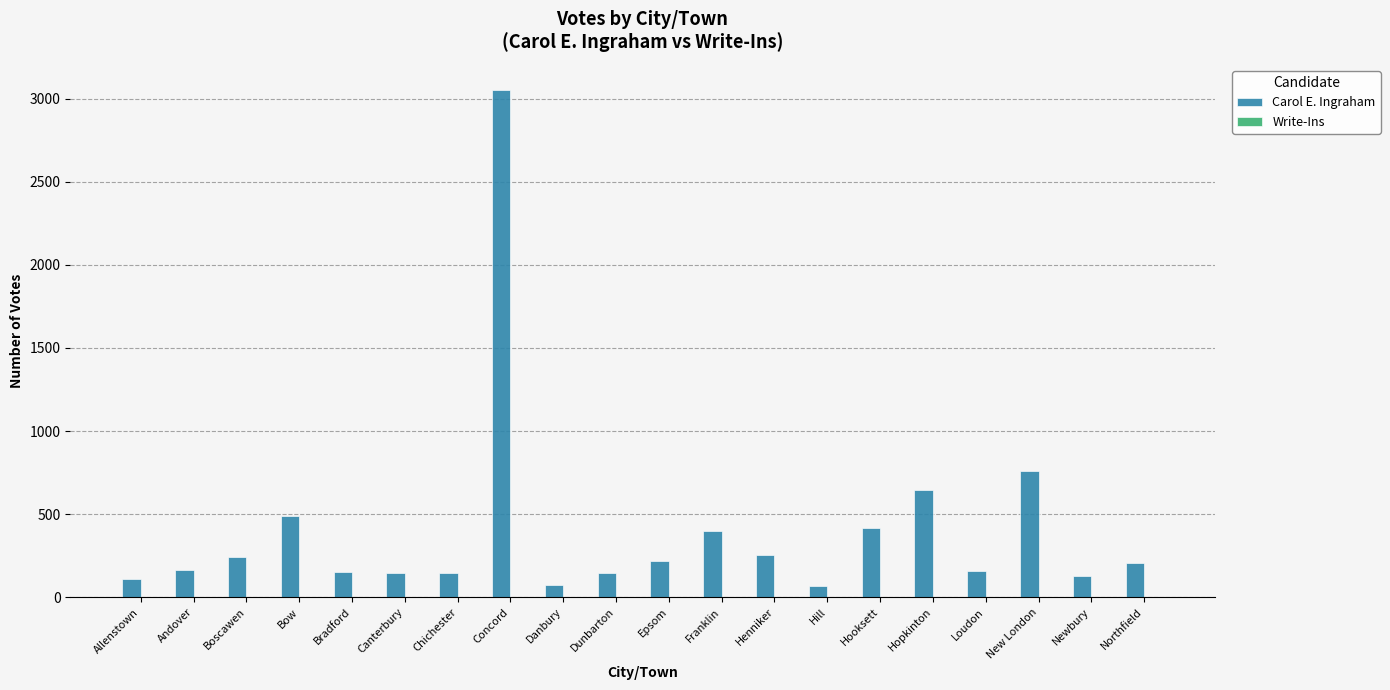

What is the change in value from Bow to Chichester?

-348